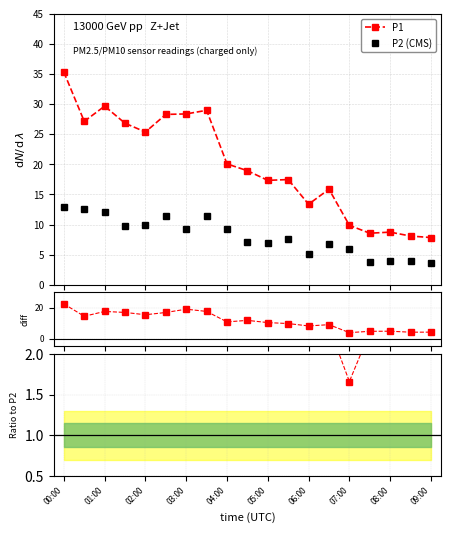

True or false: P2 (CMS) and P1 intersect in this chart.

False